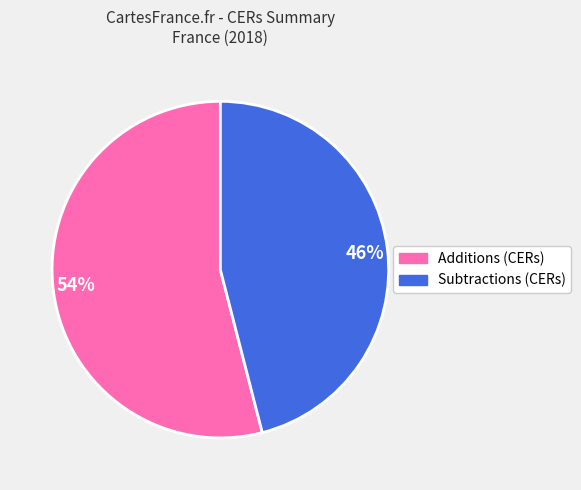

Is it true that Additions (CERs) is 48% of the pie?

False